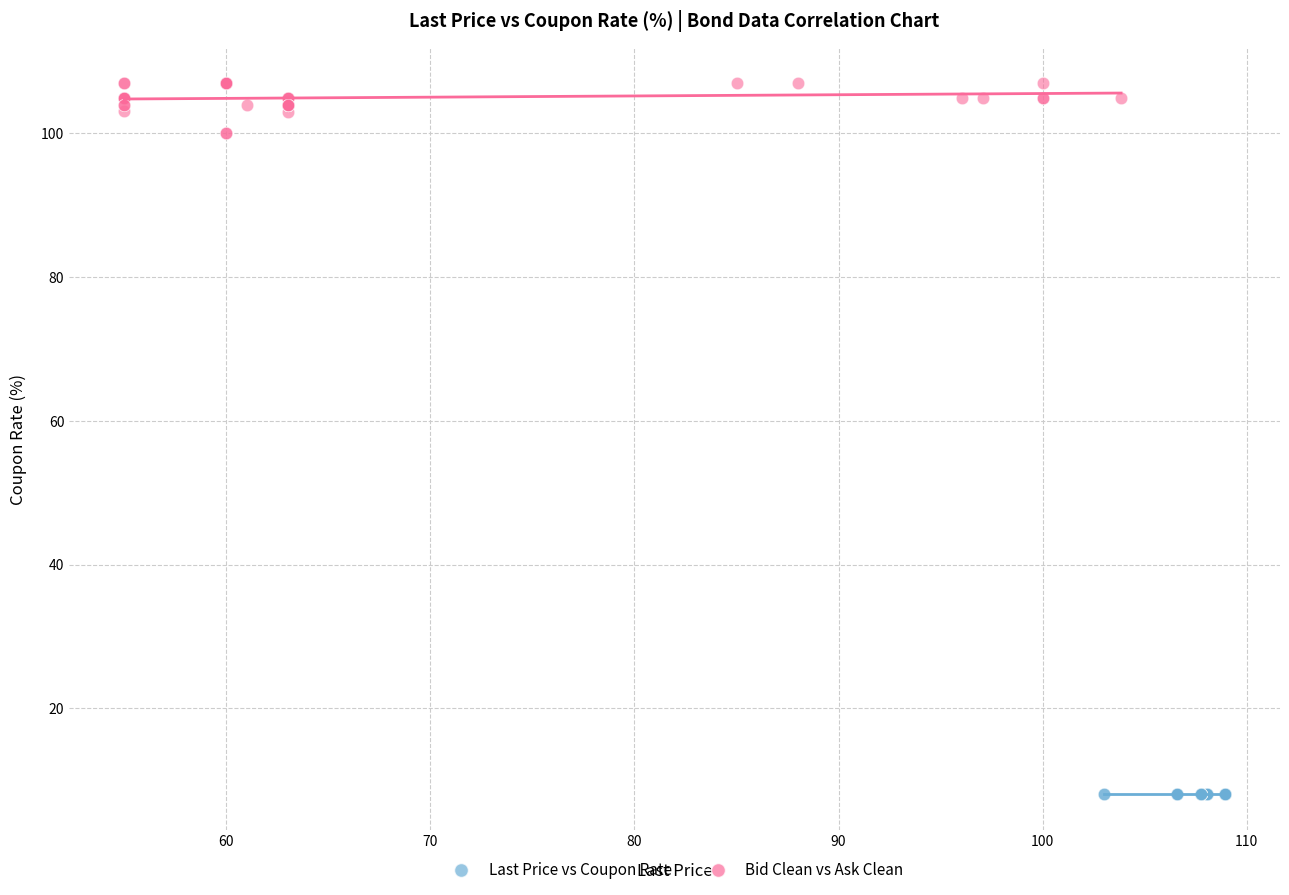

What are all the series names shown in the legend?

Last Price vs Coupon Rate, Bid Clean vs Ask Clean